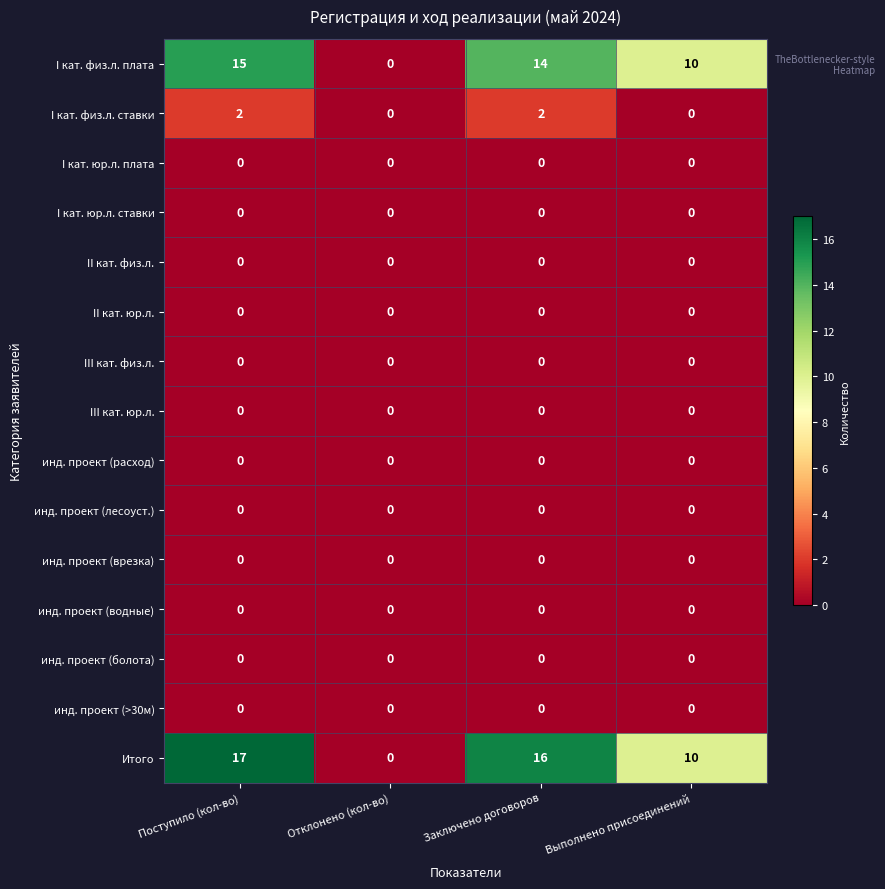

At which category does the chart reach its peak across all series?

Поступило (кол-во)